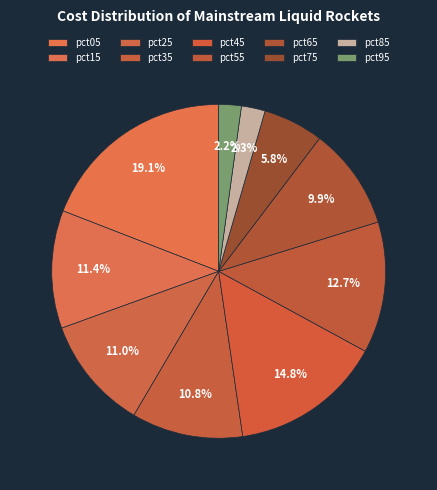

To the nearest percent, what is the difference between the largest and smallest slice percentages?

17%